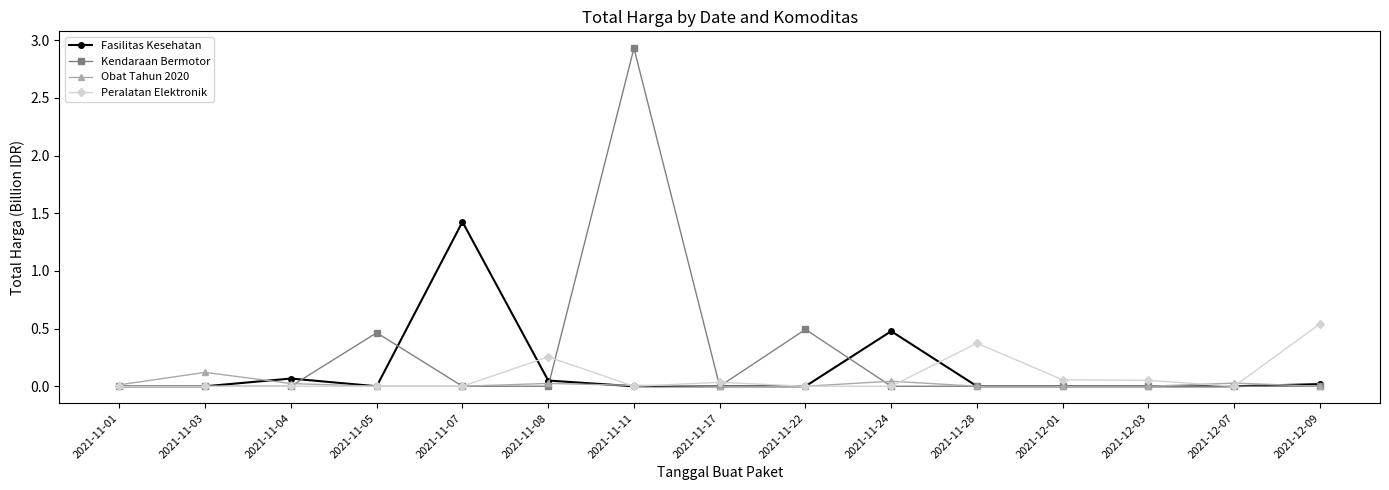

Which series has the largest range (max minus min)?

Kendaraan Bermotor